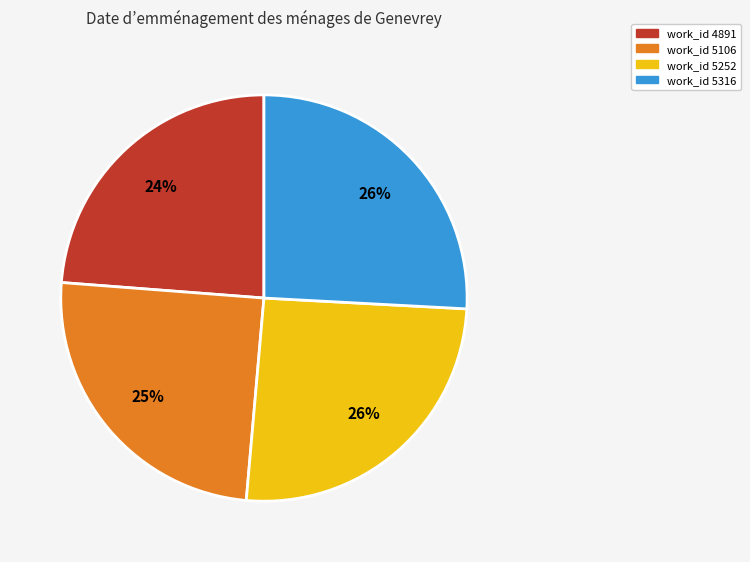

Does any single category account for the majority?

No